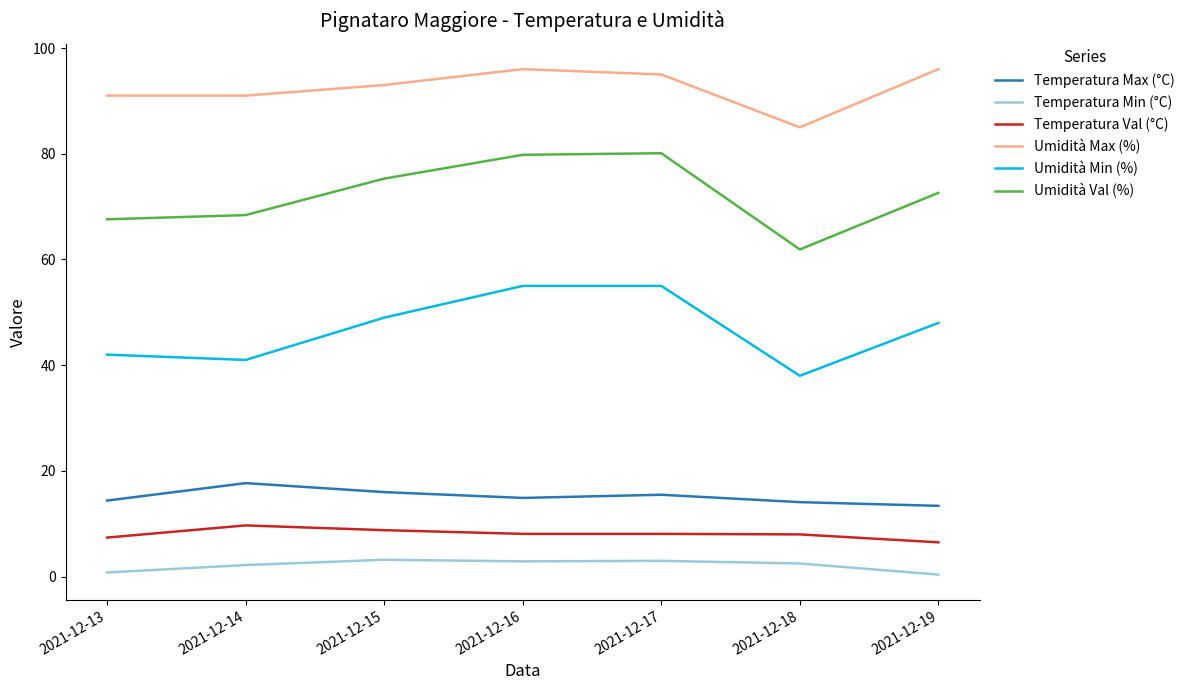

Is it true that Umidità Val (%) equals 79.8 at 2021-12-16?

True